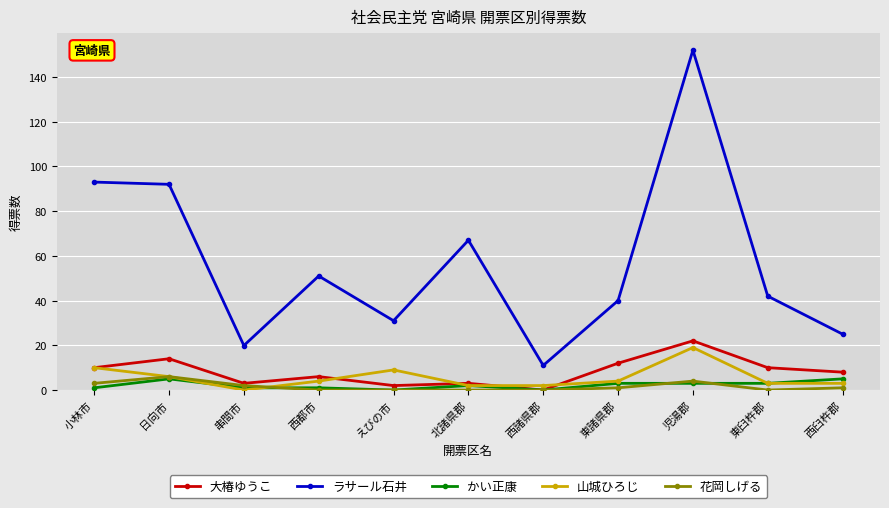

At which category is the sum across all series the highest?

児湯郡